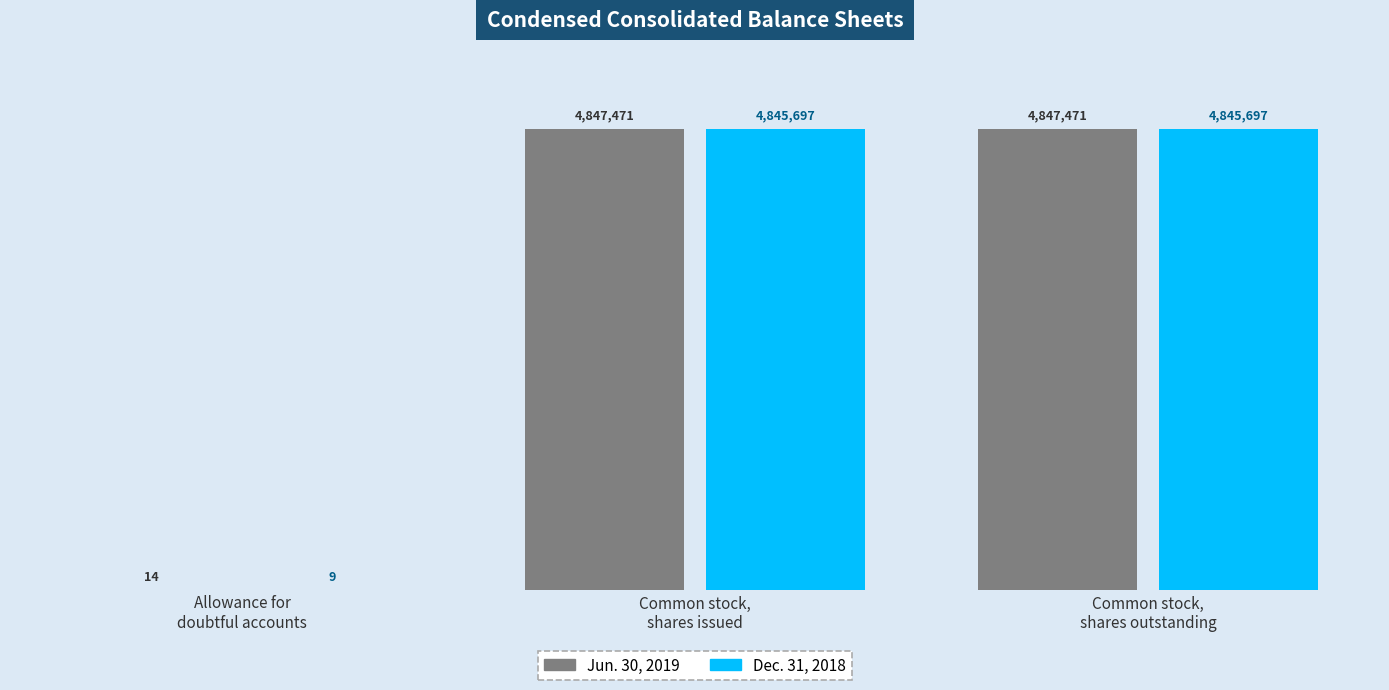

List the series in order of their overall mean, highest first.

Jun. 30, 2019, Dec. 31, 2018